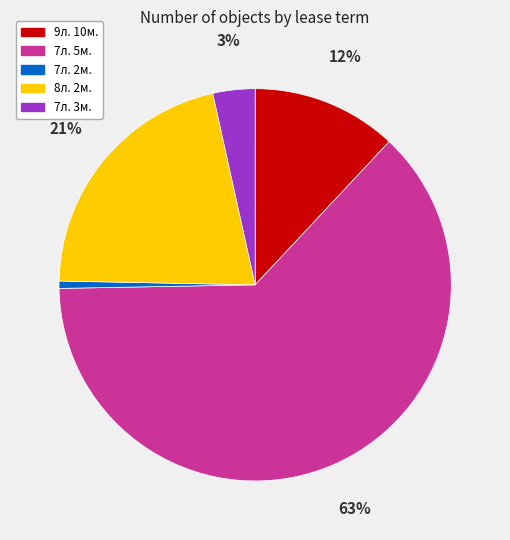

Is it true that 8л. 2м. is 8% of the pie?

False